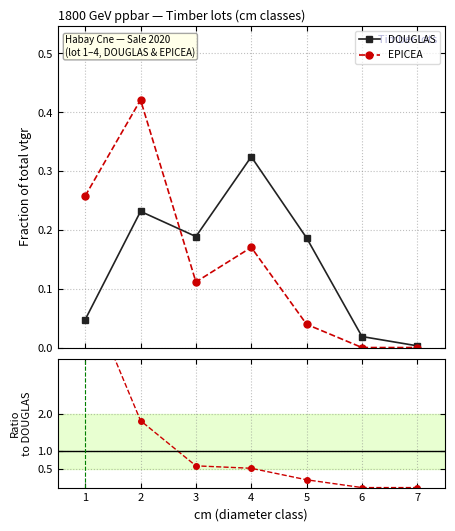

True or false: EPICEA / DOUGLAS has a value of 2.9 at 7.

False